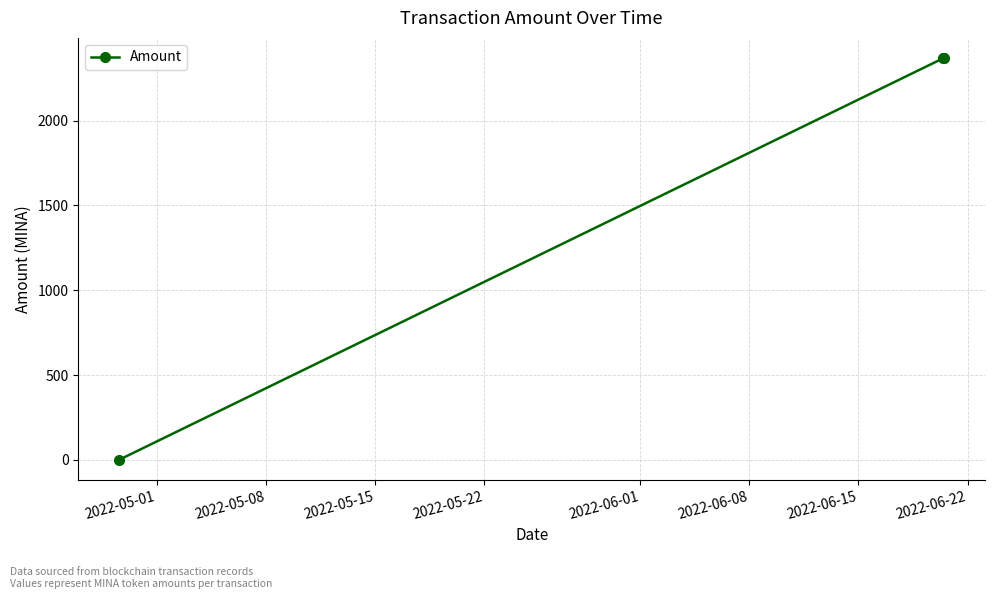

What is the maximum value shown in the chart?

2368.9